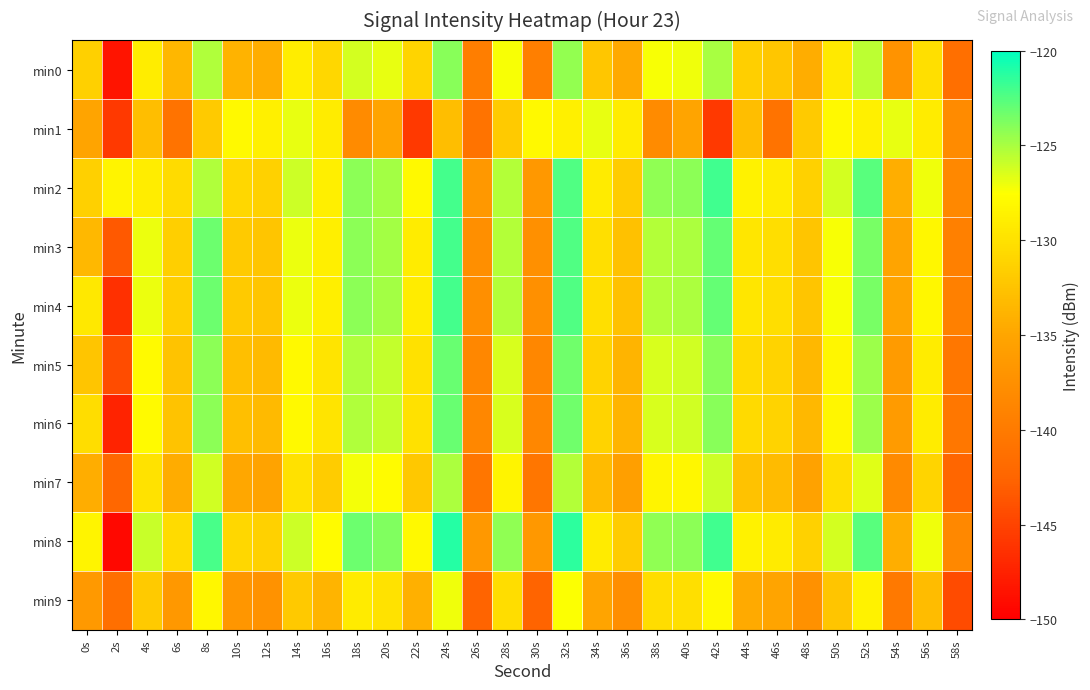

Which label corresponds to the smallest value in the chart?

2s